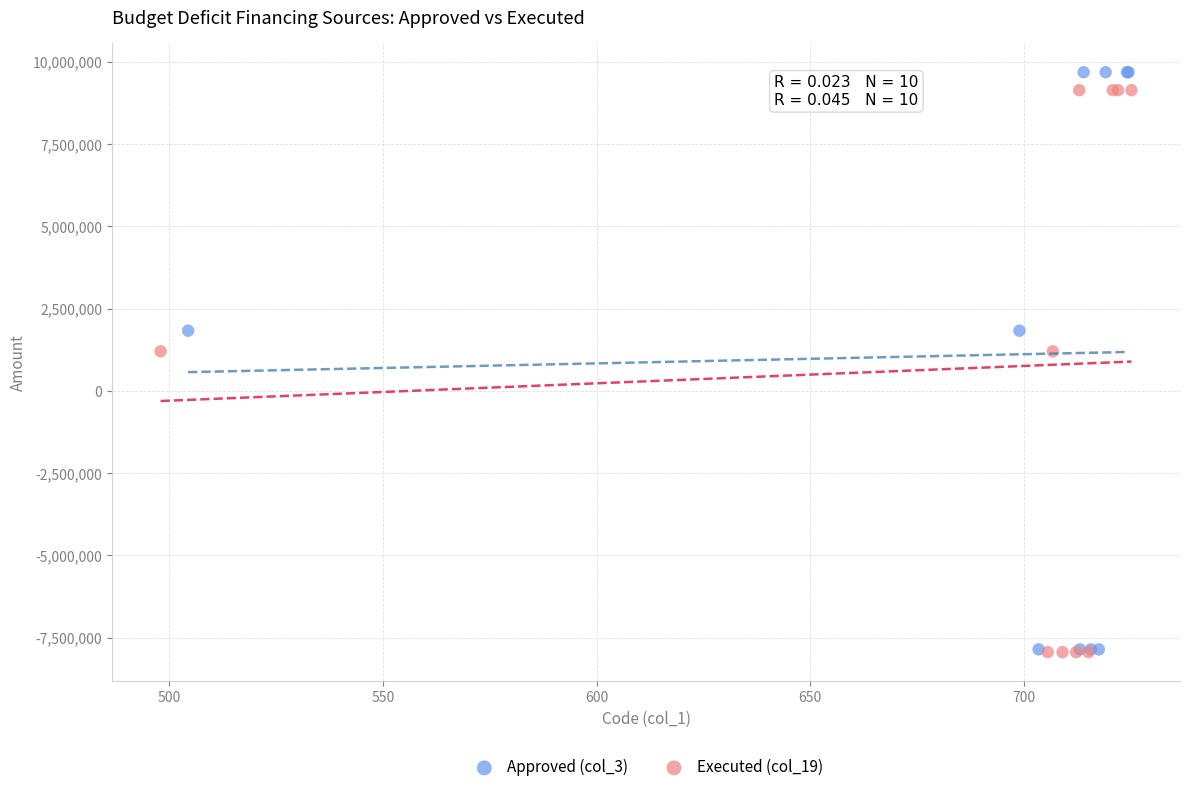

Which series has the widest spread of Y values?

Approved (col_3)